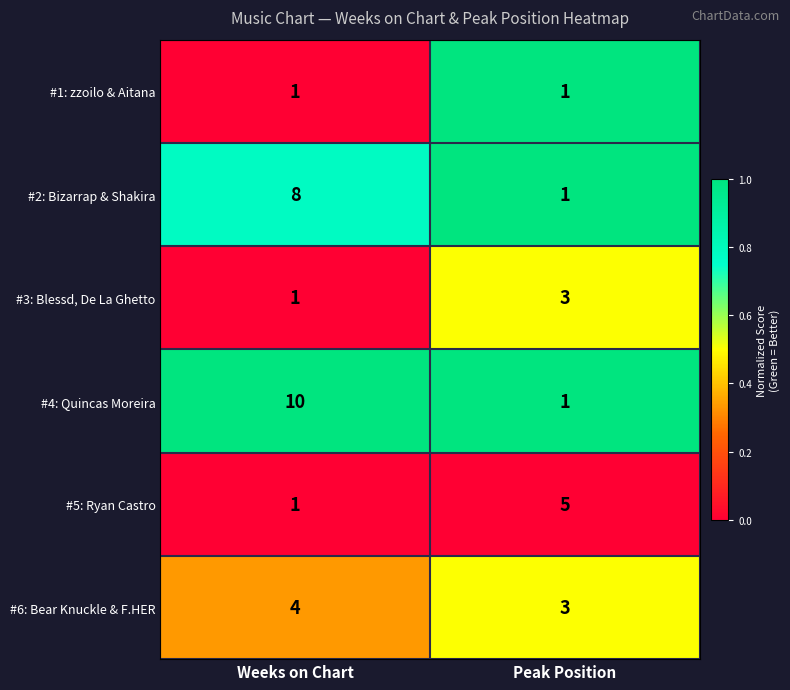

What is the highest value of the #3: Blessd, De La Ghetto series?

3